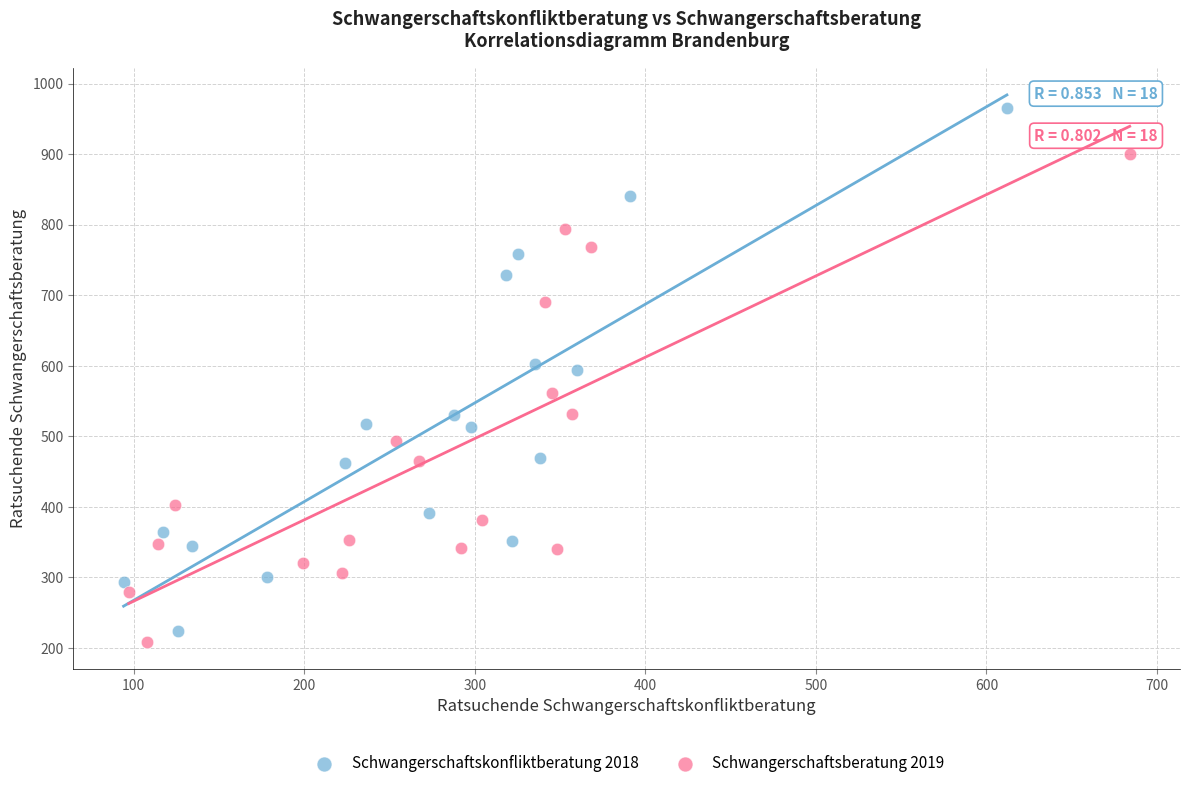

Which series has the widest spread of Y values?

Schwangerschaftskonfliktberatung 2018